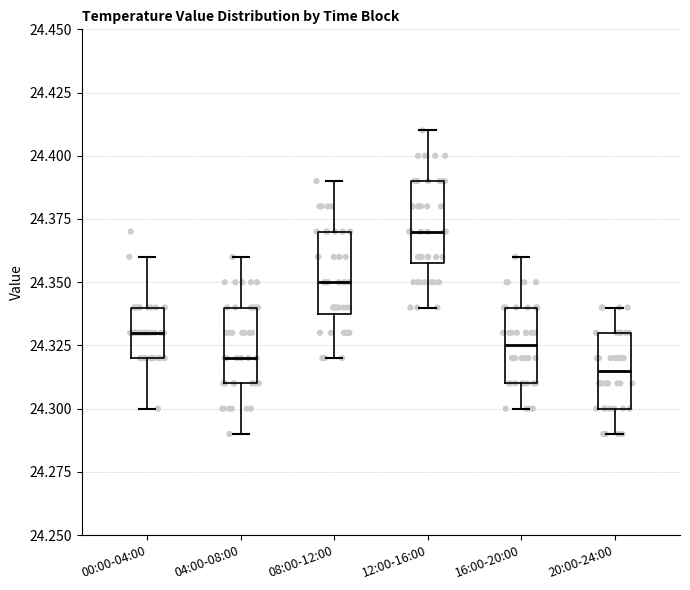

Which box has the highest median line?

12:00-16:00